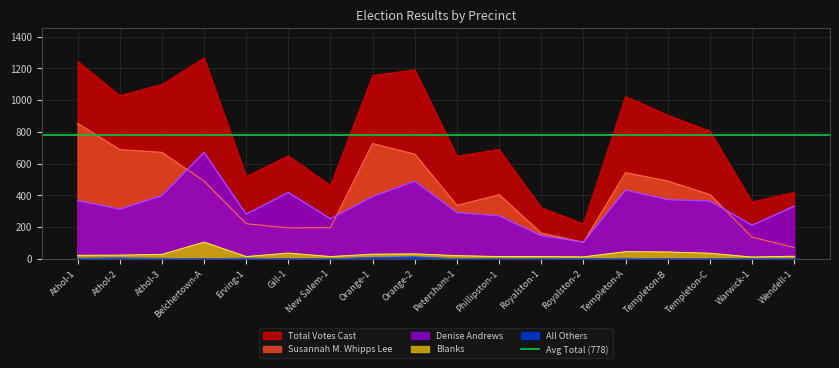

What is the sum of the Blanks values at Warwick-1 and Templeton-B?

54